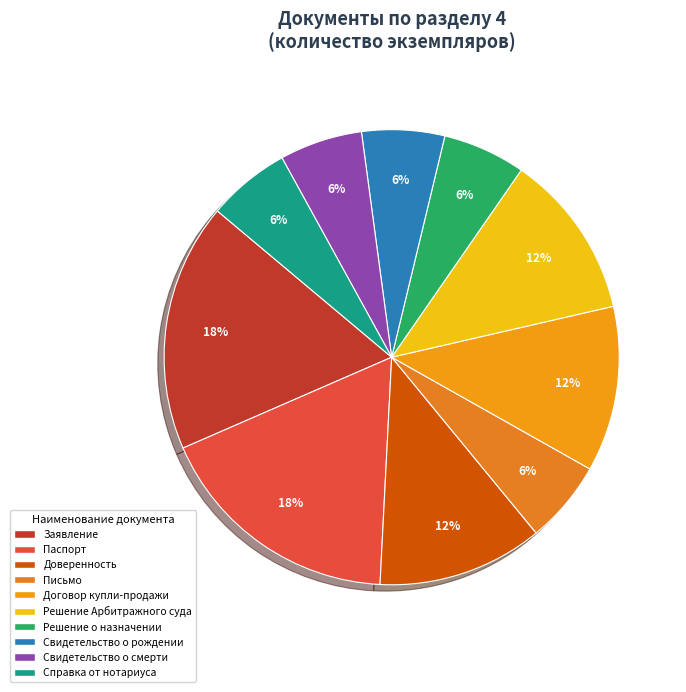

To the nearest percent, what percentage of the pie is Свидетельство о рождении?

6%